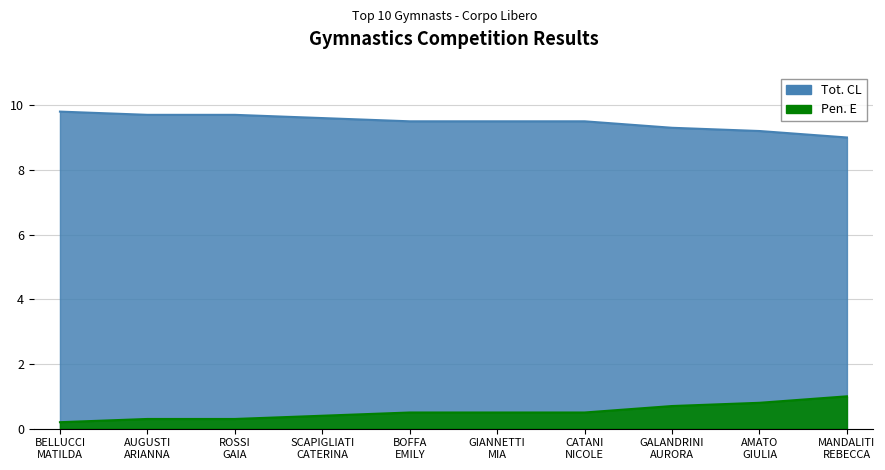

True or false: Pen. E has a value of 0.2 at SCAPIGLIATI
CATERINA.

False